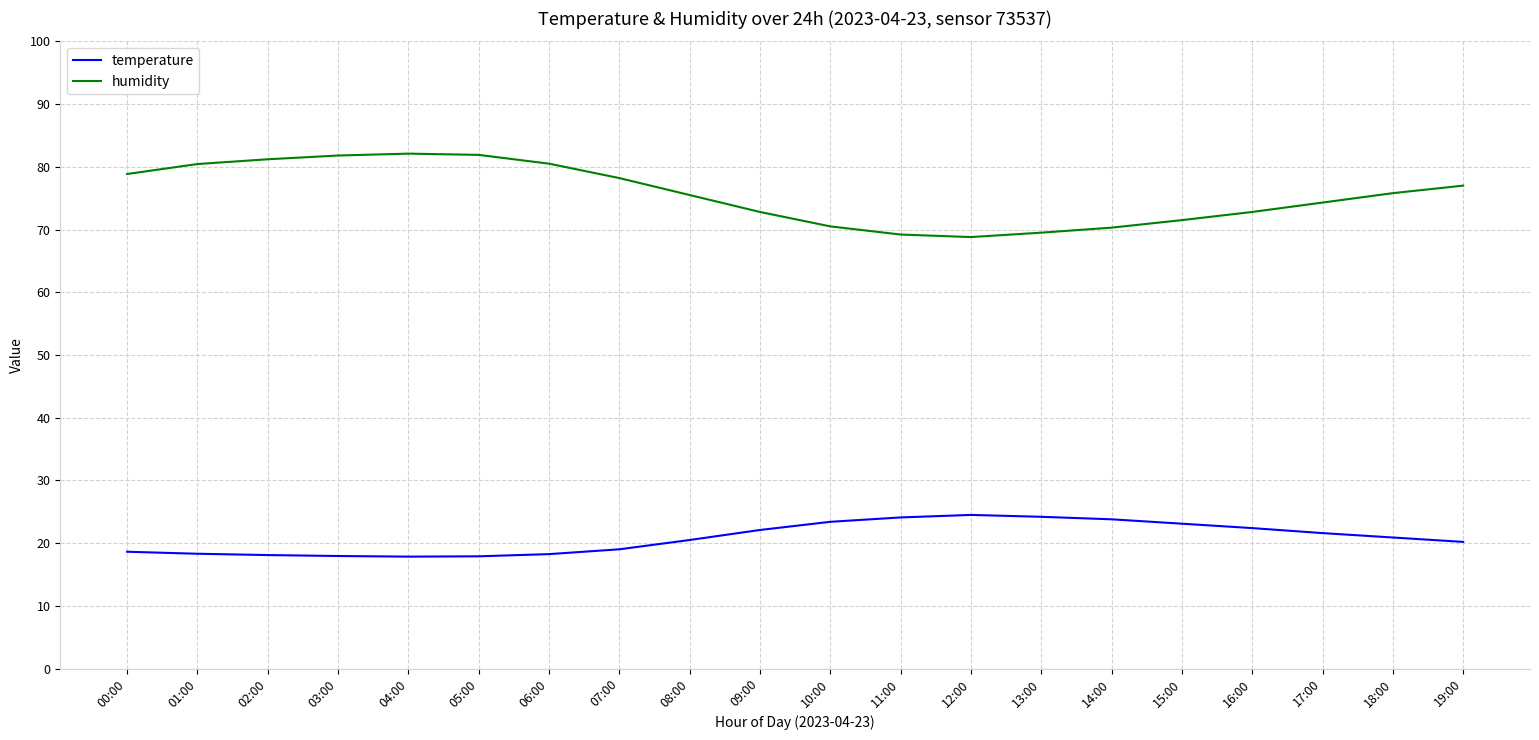

True or false: temperature has a value of 24.5 at 12:00.

True